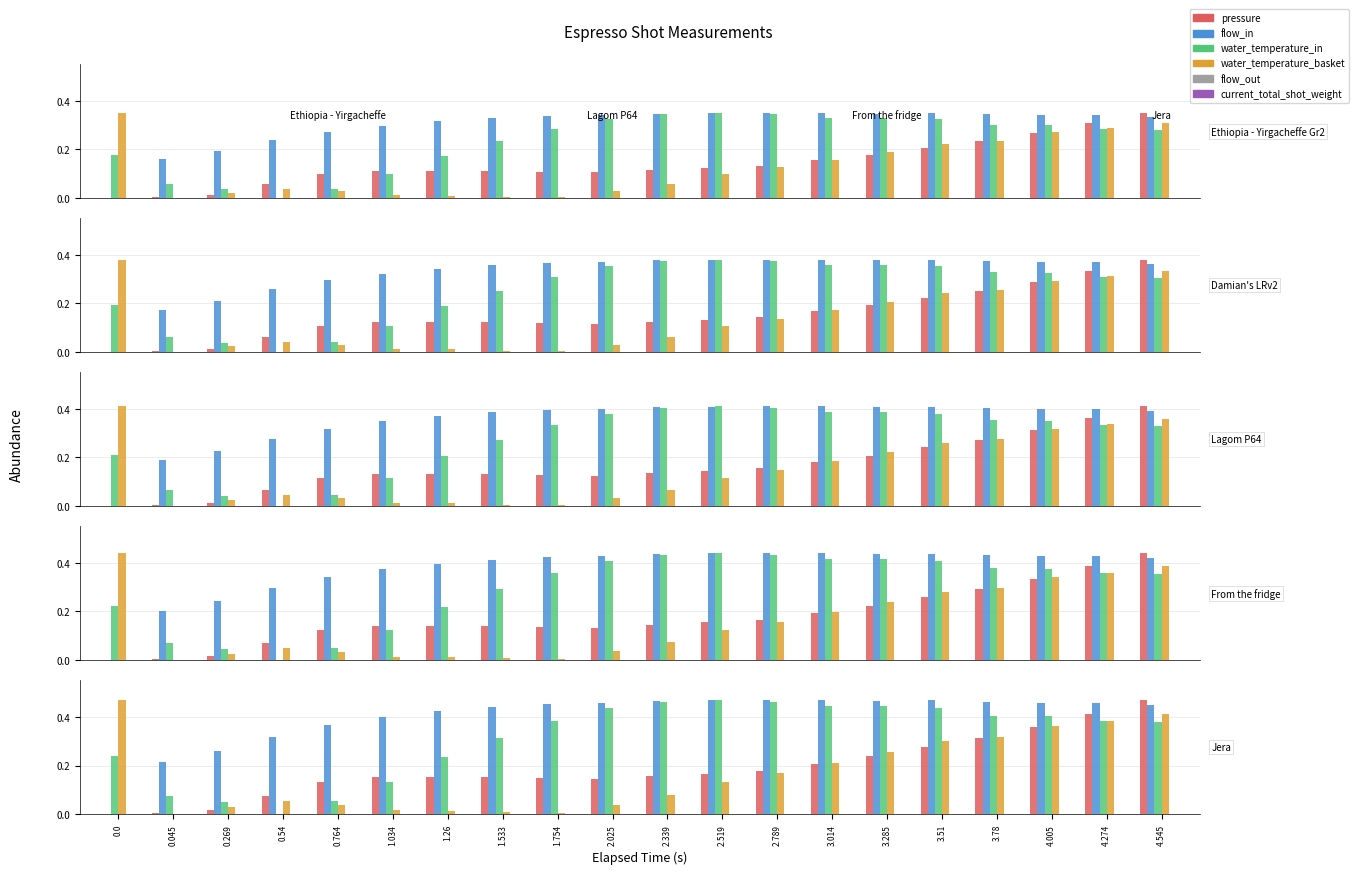

What is the label of the 3rd bar from the left?

0.269